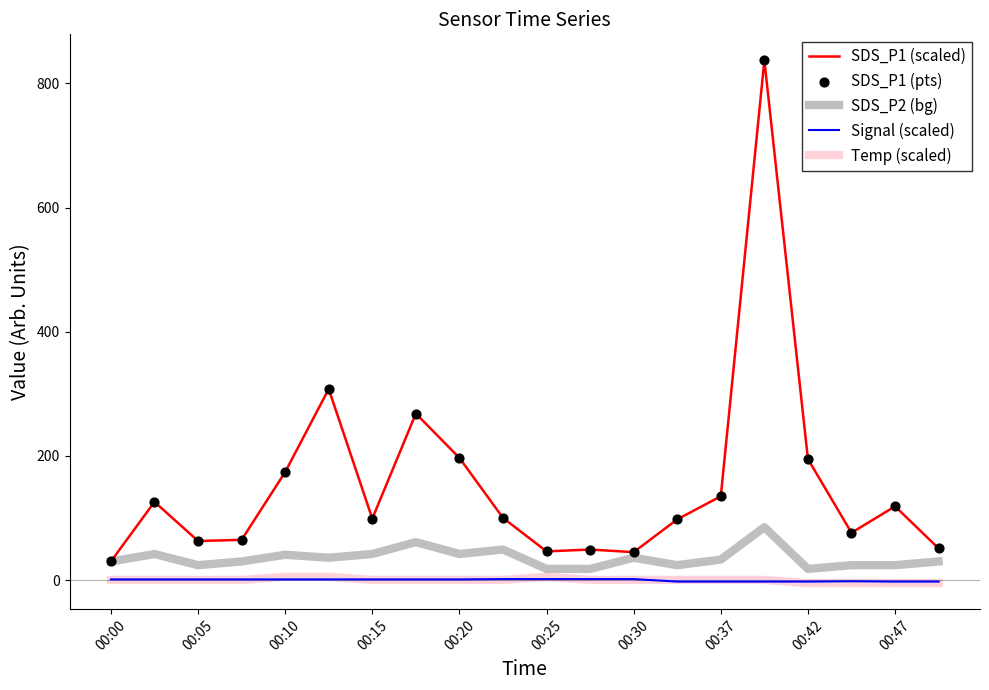

Which series has the largest total across all categories?

SDS_P1 (scaled)